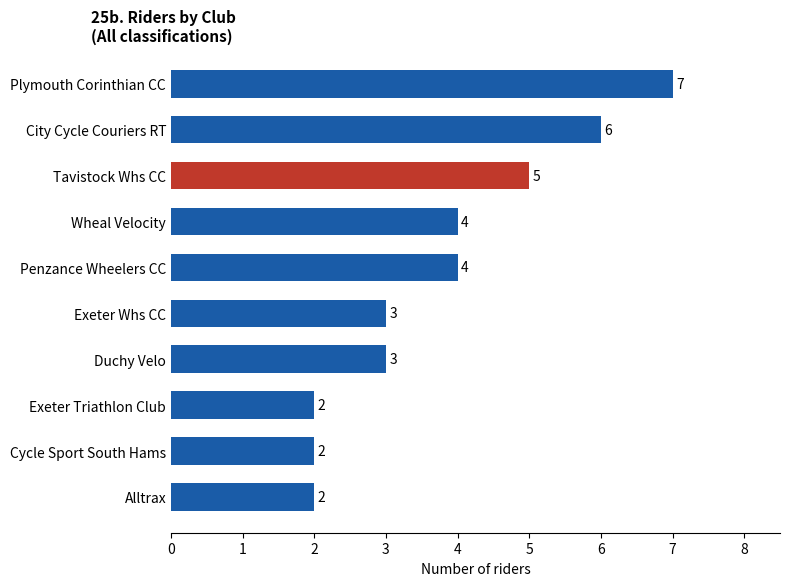

What is the value of the 1st bar from the top?

7